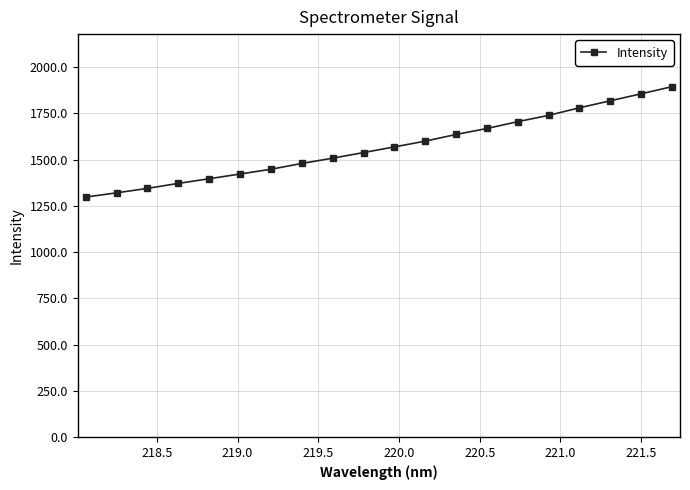

True or false: there are more than 2 points higher than both neighbors.

False